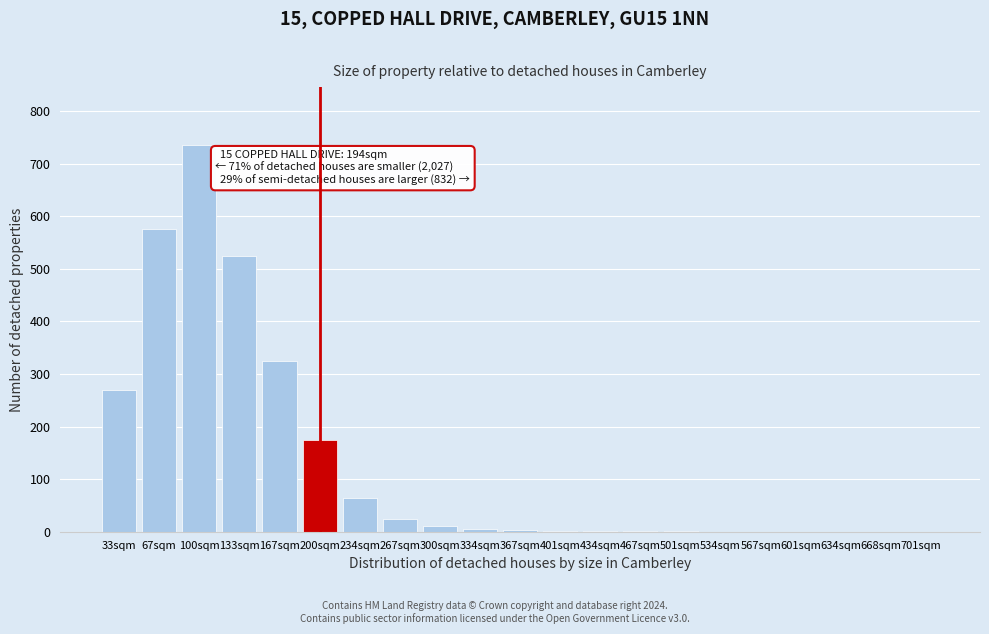

What is the greatest value displayed?

735